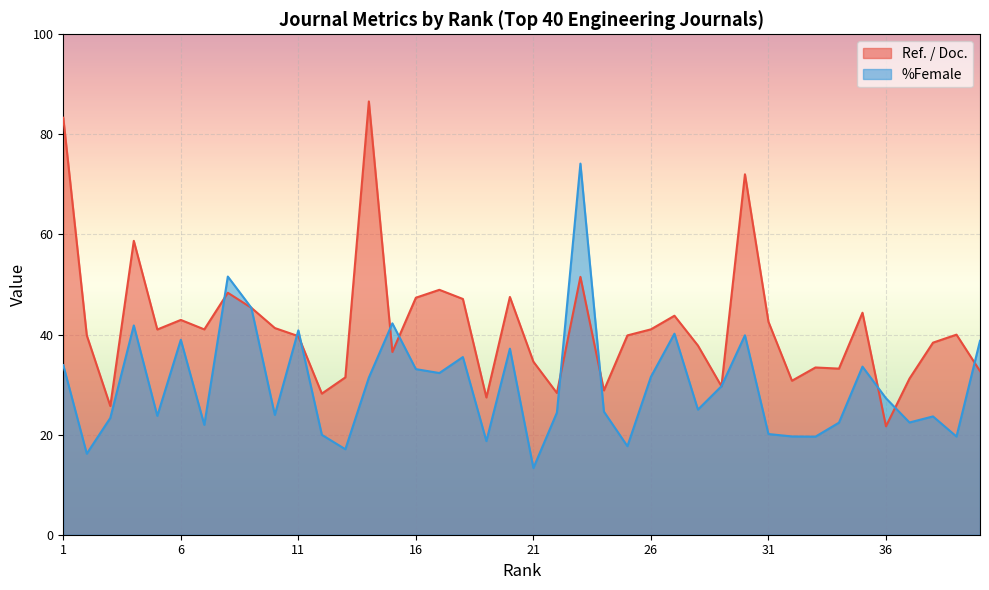

Which category has the highest value across all series?

14